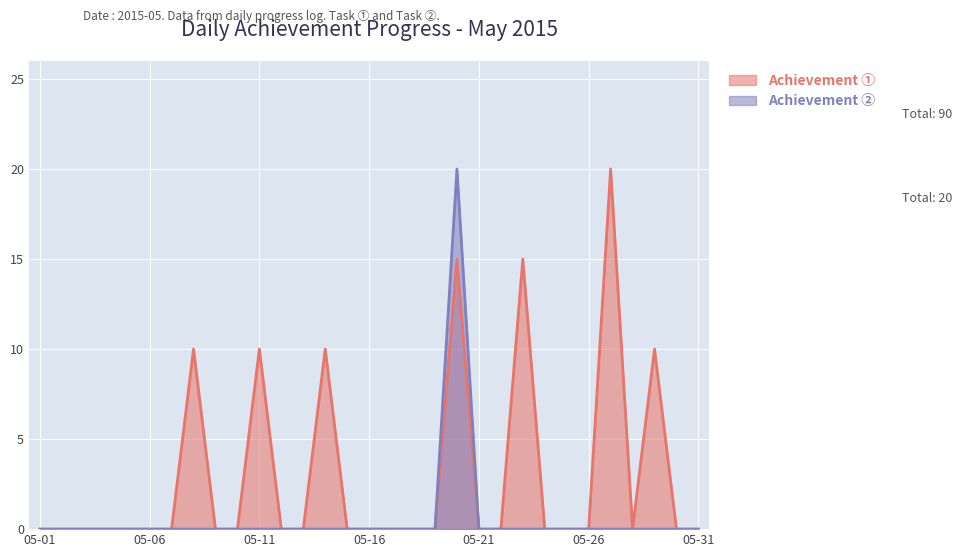

True or false: Achievement ① and Achievement ② intersect in this chart.

False